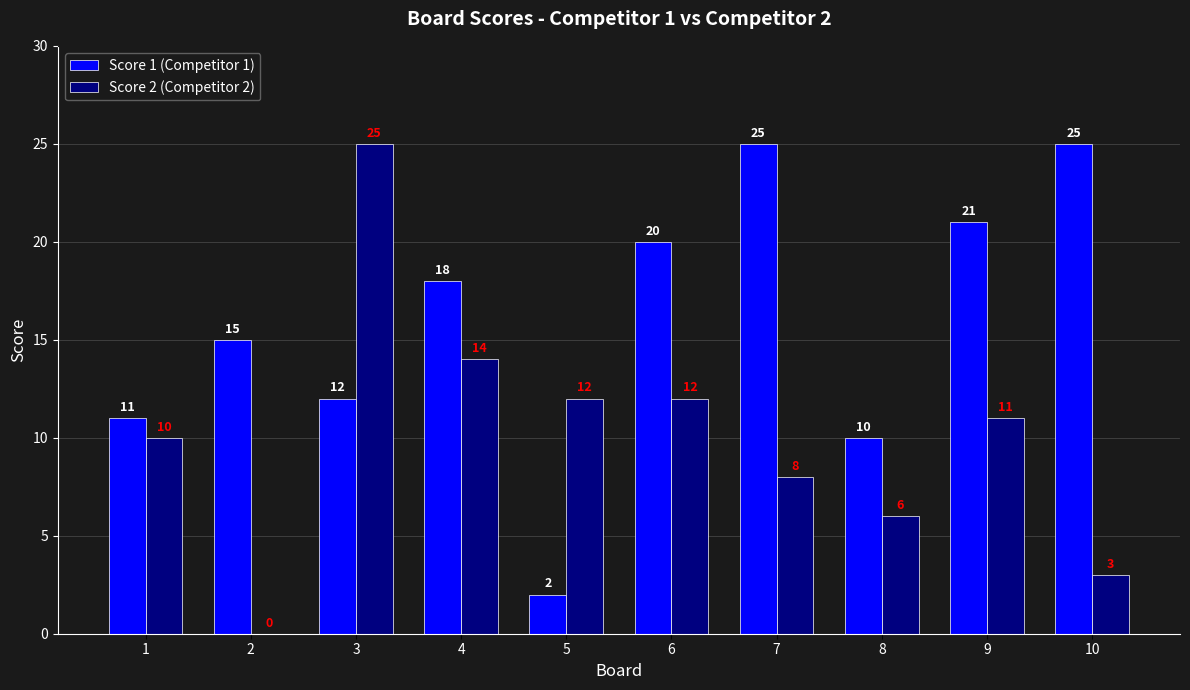

What is the greatest value displayed?

25